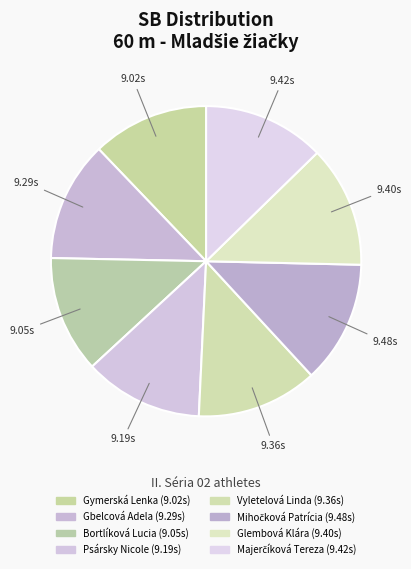

What portion of the pie excludes Gbelcová Adela?

87.5%